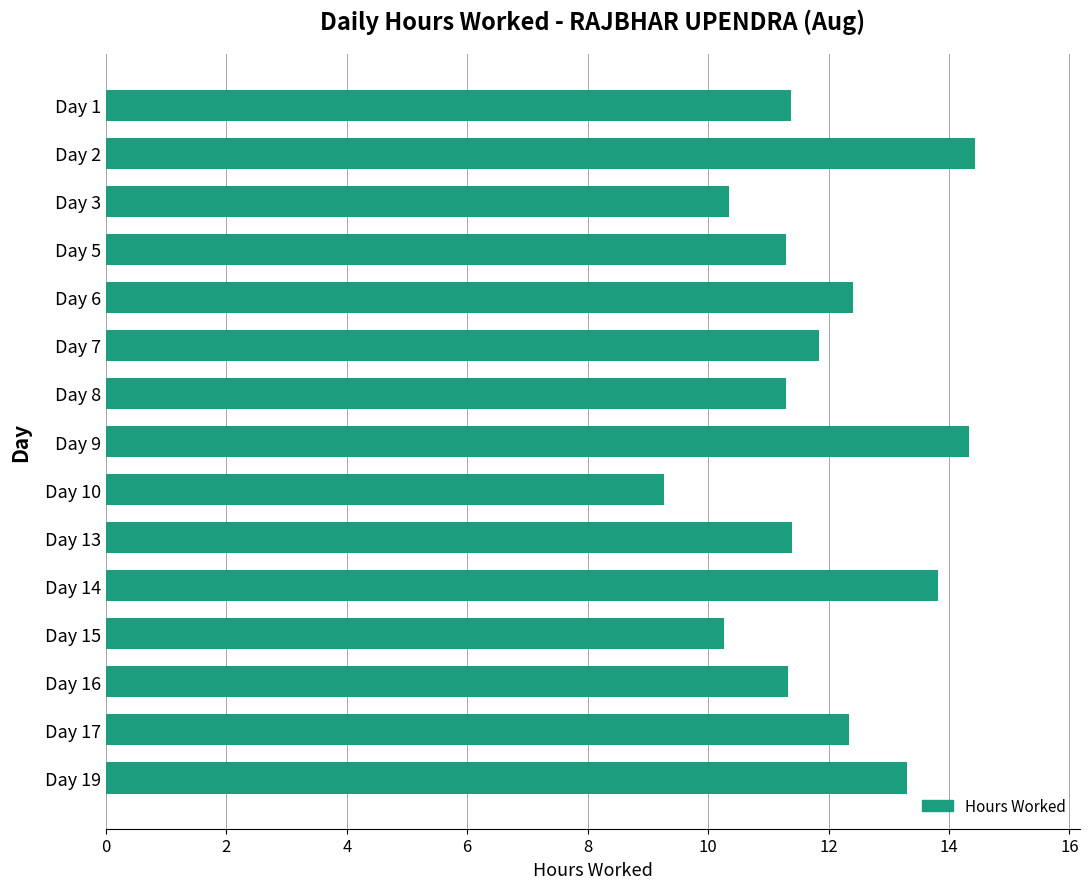

What value does the data have at Day 6?

12.4